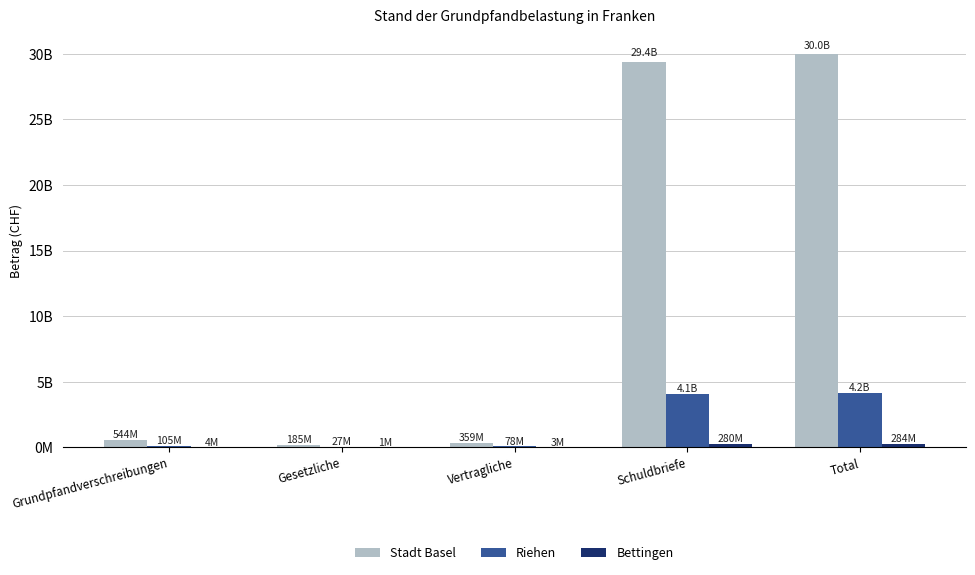

What is the average value of the Stadt Basel series?

12093933898